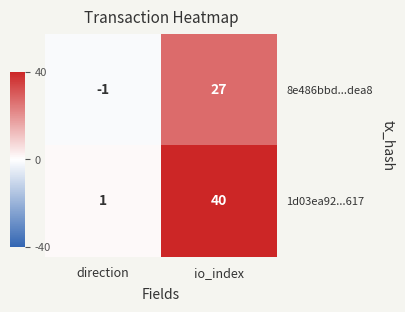

Read the 8e486bbd...dea8 value at io_index.

27